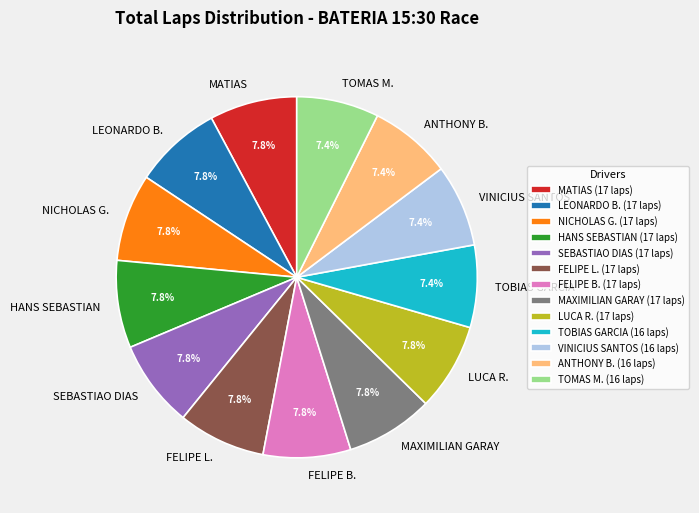

Does NICHOLAS G. represent more than half of the total?

No